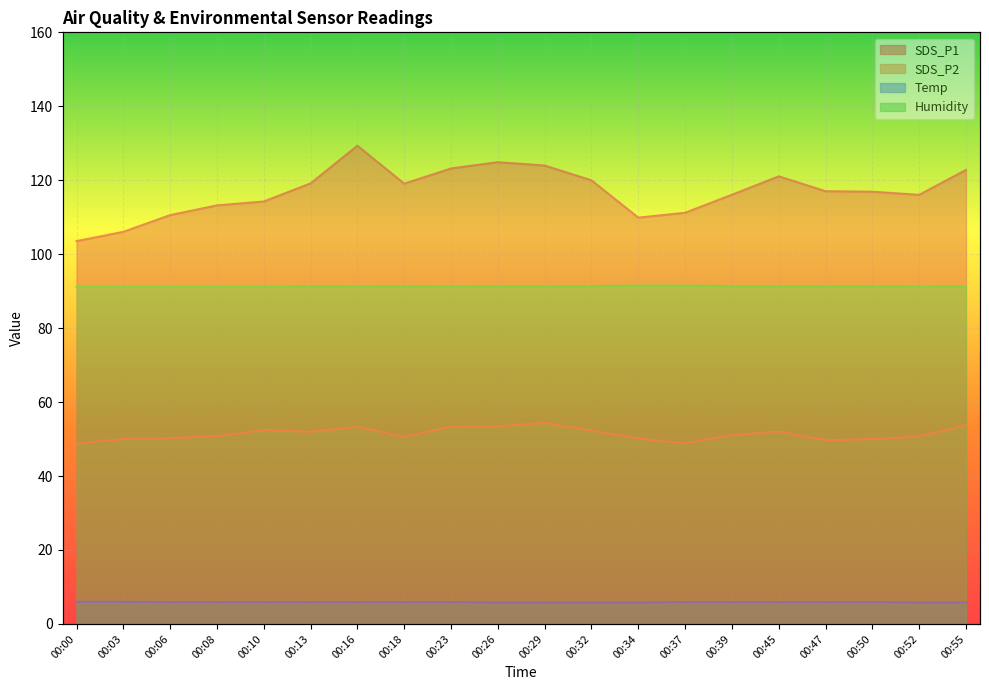

What is the spread (max minus min) of values at 00:23?

117.3